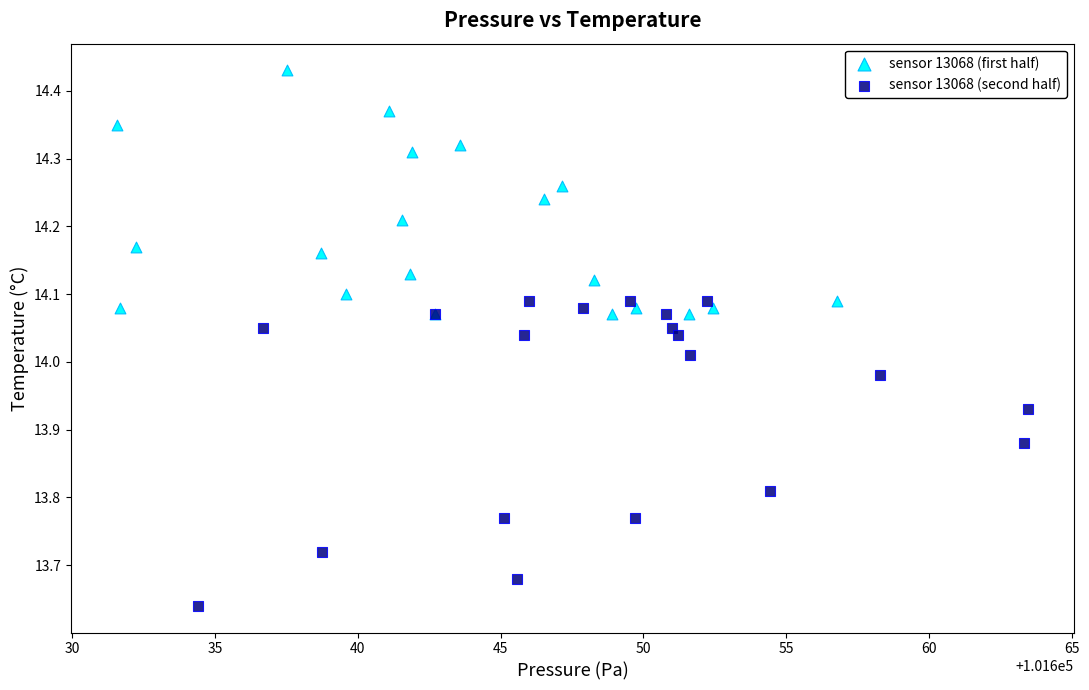

What are all the series names shown in the legend?

sensor 13068 (first half), sensor 13068 (second half)